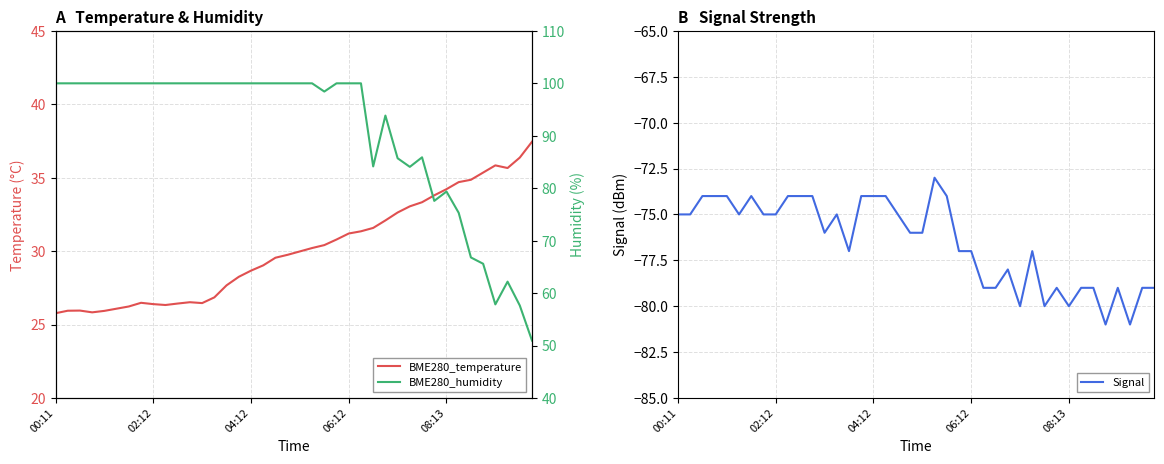

What is the average value of the BME280_humidity series?

90.6